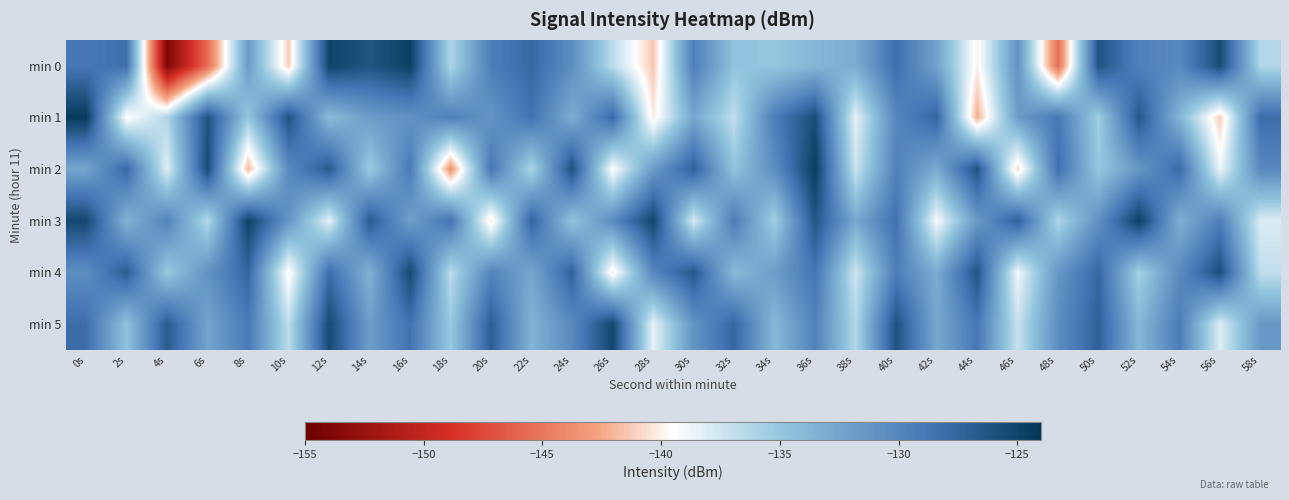

Reading left to right, transcribe all the data shown in this chart.

min 0: 0s=-128.9	2s=-128.3	4s=-154.0	6s=-145.6	8s=-131.7	10s=-141.2	12s=-125.0	14s=-126.2	16s=-124.7	18s=-136.2	20s=-129.4	22s=-127.7	24s=-130.6	26s=-136.7	28s=-141.5	30s=-129.5	32s=-134.8	34s=-135.0	36s=-133.8	38s=-133.1	40s=-128.2	42s=-132.2	44s=-139.9	46s=-131.0	48s=-145.5	50s=-126.2	52s=-129.7	54s=-130.3	56s=-125.6	58s=-136.3
min 1: 0s=-124.3	2s=-139.6	4s=-136.3	6s=-126.1	8s=-135.1	10s=-126.1	12s=-134.2	14s=-131.8	16s=-131.0	18s=-129.6	20s=-131.2	22s=-128.5	24s=-133.1	26s=-127.8	28s=-140.2	30s=-132.6	32s=-136.9	34s=-129.3	36s=-125.7	38s=-138.4	40s=-130.1	42s=-127.5	44s=-142.3	46s=-131.8	48s=-128.9	50s=-135.6	52s=-126.4	54s=-133.7	56s=-141.2	58s=-128.1
min 2: 0s=-132.5	2s=-127.8	4s=-138.2	6s=-125.6	8s=-141.9	10s=-130.3	12s=-126.7	14s=-135.4	16s=-129.1	18s=-143.6	20s=-128.8	22s=-136.2	24s=-125.9	26s=-139.5	28s=-131.7	30s=-127.2	32s=-134.8	34s=-130.6	36s=-124.5	38s=-137.3	40s=-129.7	42s=-132.9	44s=-126.1	46s=-140.8	48s=-128.3	50s=-135.1	52s=-131.4	54s=-127.9	56s=-138.7	58s=-130.2
min 3: 0s=-125.3	2s=-133.6	4s=-129.8	6s=-136.5	8s=-124.9	10s=-131.2	12s=-138.4	14s=-126.7	16s=-132.1	18s=-128.6	20s=-140.3	22s=-127.4	24s=-134.9	26s=-130.5	28s=-125.1	30s=-137.8	32s=-129.2	34s=-135.7	36s=-126.3	38s=-132.8	40s=-128.4	42s=-139.1	44s=-131.6	46s=-127.1	48s=-136.2	50s=-130.9	52s=-124.7	54s=-133.3	56s=-129.5	58s=-138.0
min 4: 0s=-130.7	2s=-126.9	4s=-135.3	6s=-131.0	8s=-127.6	10s=-139.8	12s=-128.2	14s=-133.5	16s=-125.4	18s=-136.7	20s=-129.9	22s=-132.6	24s=-127.3	26s=-140.1	28s=-130.1	30s=-126.5	32s=-134.2	34s=-131.8	36s=-128.7	38s=-137.4	40s=-129.4	42s=-133.0	44s=-126.2	46s=-138.9	48s=-131.3	50s=-127.7	52s=-135.8	54s=-130.4	56s=-125.8	58s=-136.9
min 5: 0s=-128.1	2s=-134.7	4s=-126.8	6s=-132.4	8s=-129.1	10s=-136.8	12s=-125.5	14s=-131.9	16s=-128.5	18s=-135.2	20s=-127.0	22s=-133.6	24s=-130.3	26s=-125.2	28s=-138.5	30s=-131.1	32s=-127.6	34s=-134.0	36s=-129.7	38s=-136.3	40s=-126.1	42s=-132.7	44s=-128.9	46s=-137.2	48s=-130.6	50s=-127.2	52s=-133.9	54s=-129.3	56s=-138.1	58s=-131.5